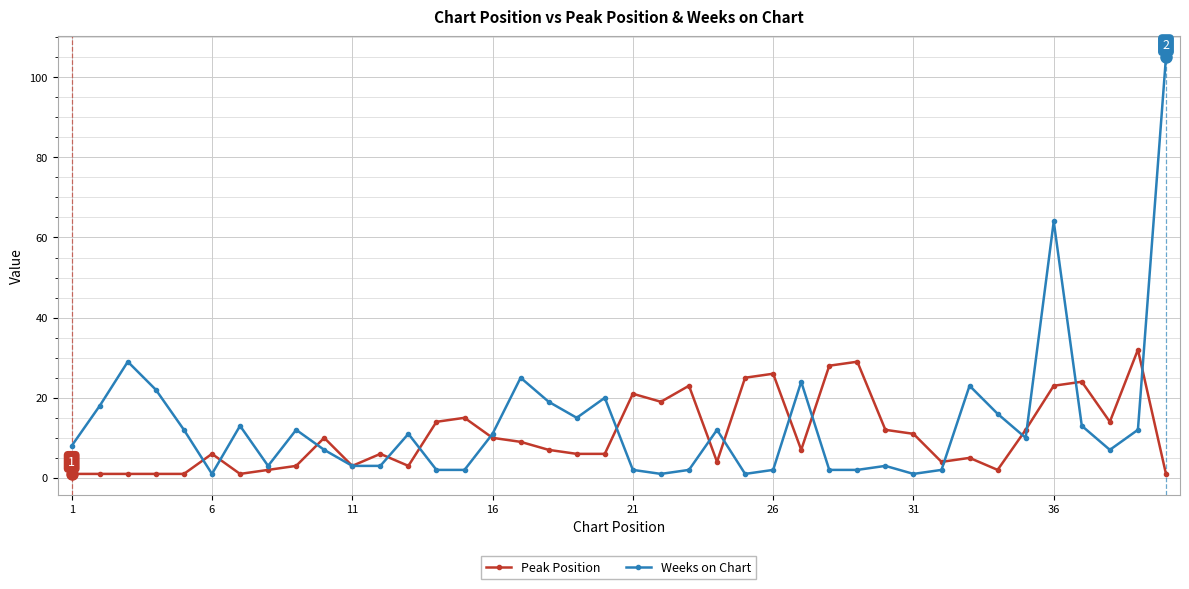

True or false: Weeks on Chart and Peak Position intersect in this chart.

True